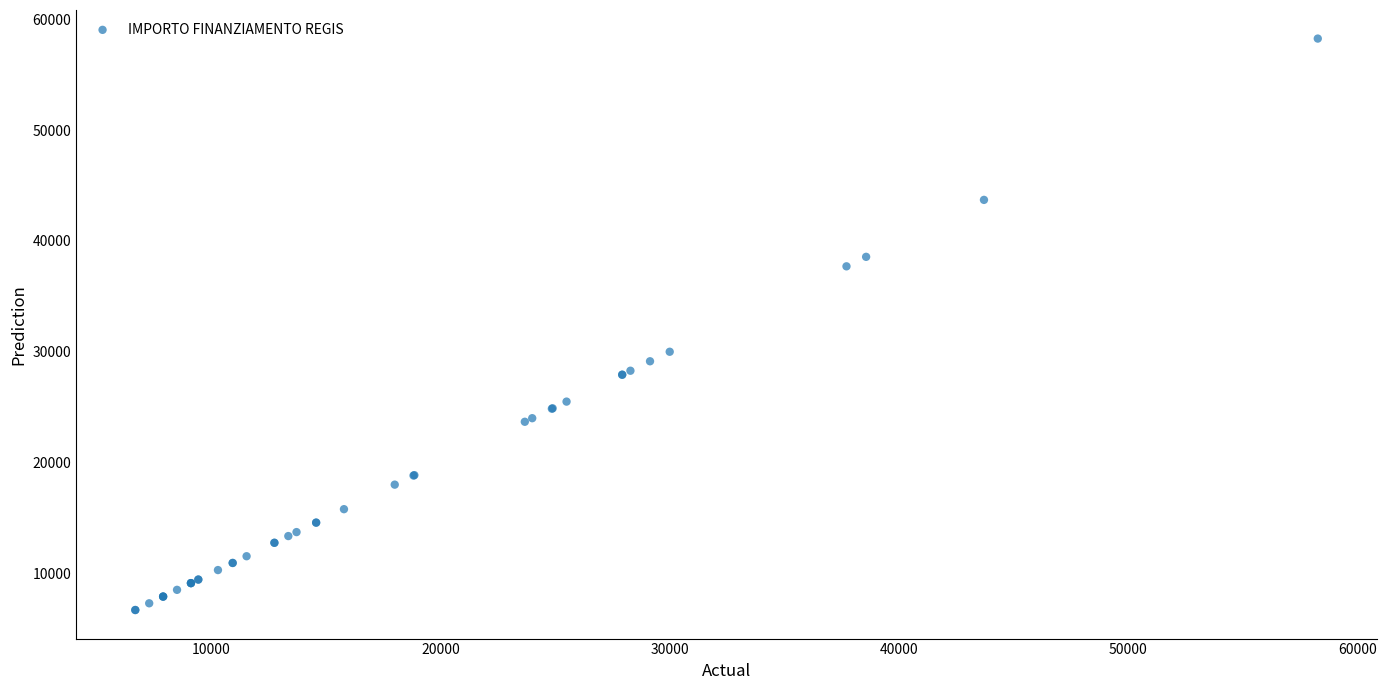

What Y value in the scatter plot is closest to 32474?

29995